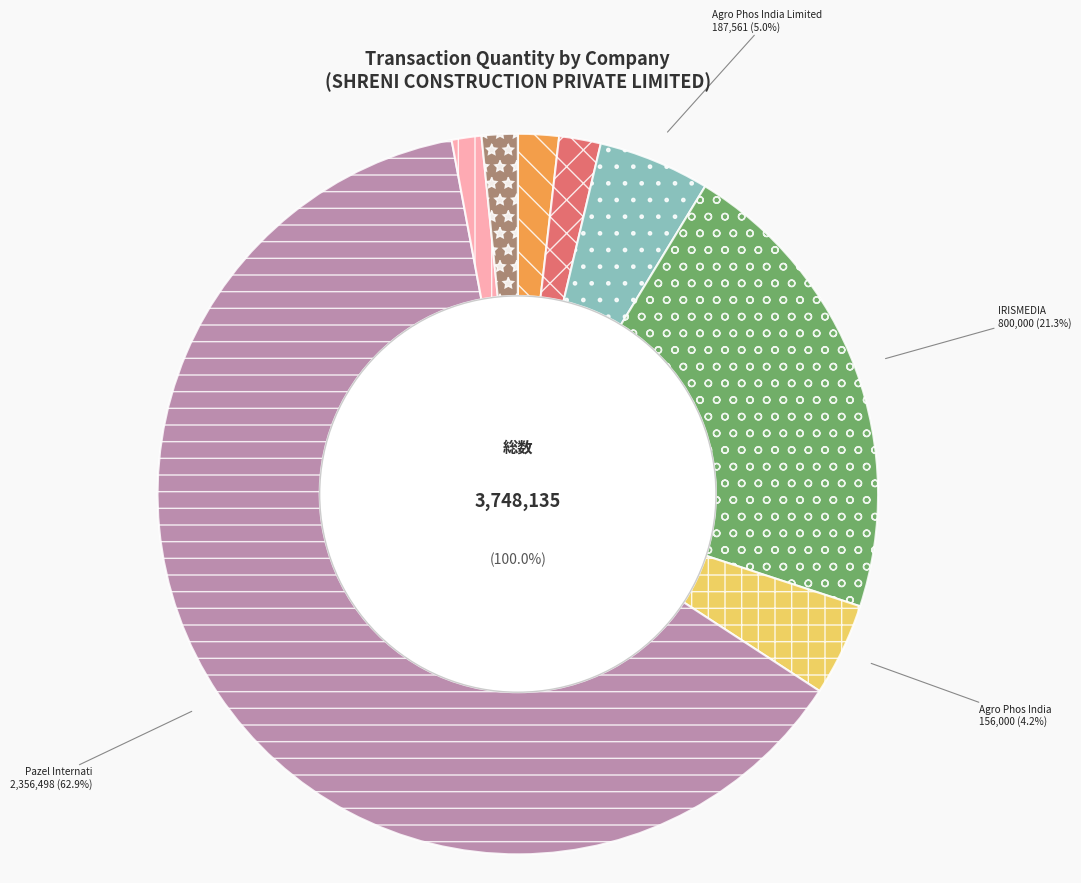

What percentage is the Pazel Internati slice, to the nearest percent?

63%